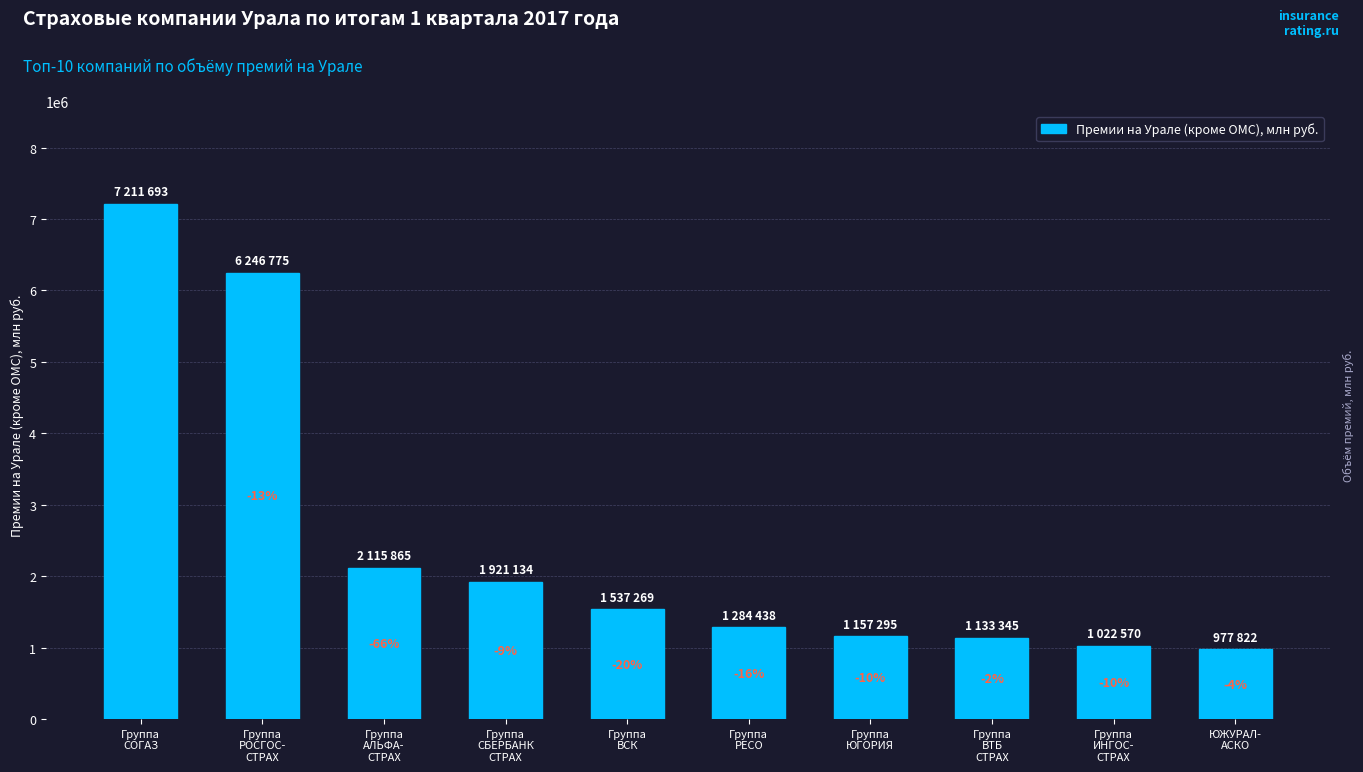

How many bars are there in total?

10